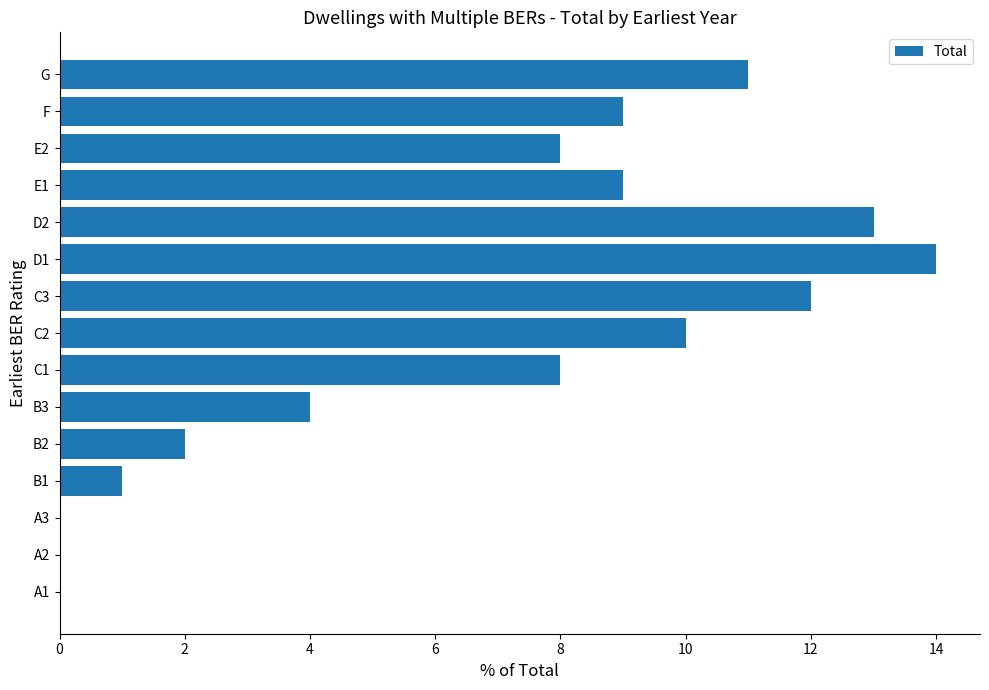

What is the ratio of the value at B1 to the value at B2?

0.5